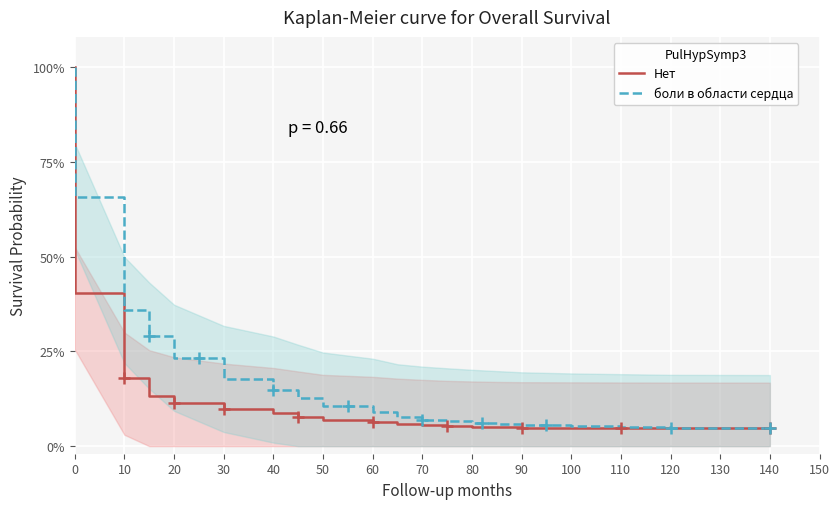

True or false: Нет has a value of 0.1 at 40.

False